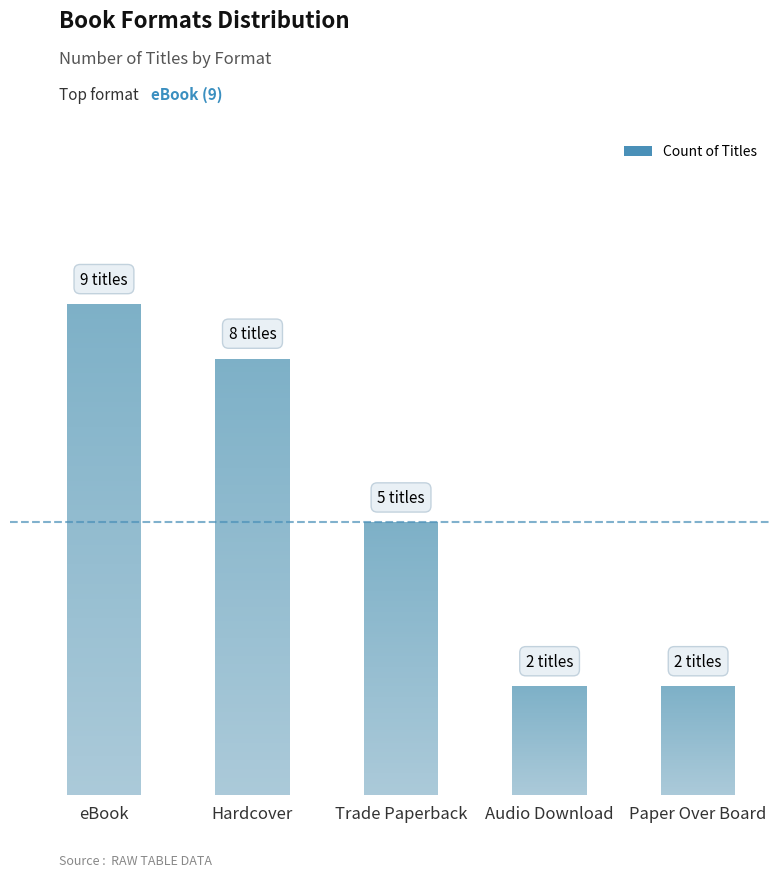

The chart shows a value of 8 at Trade Paperback. True or false?

False